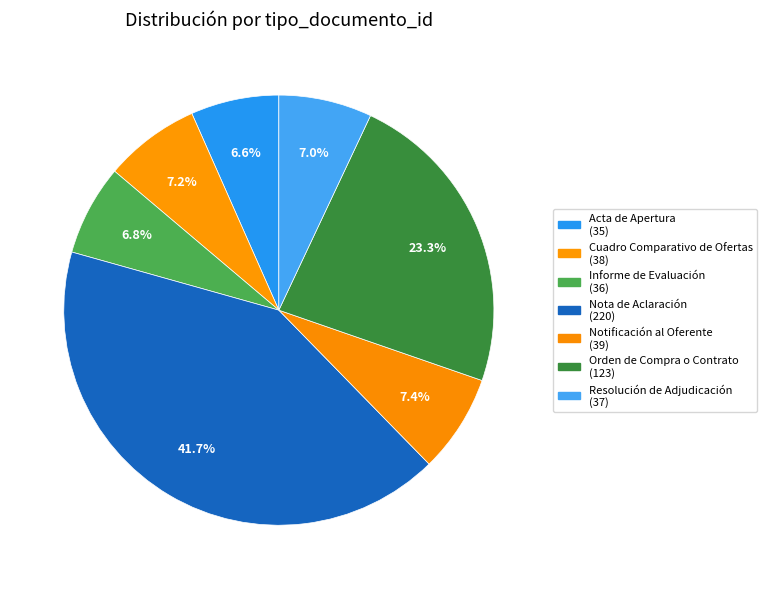

Does Notificación al Oferente account for over 50% of the chart?

No